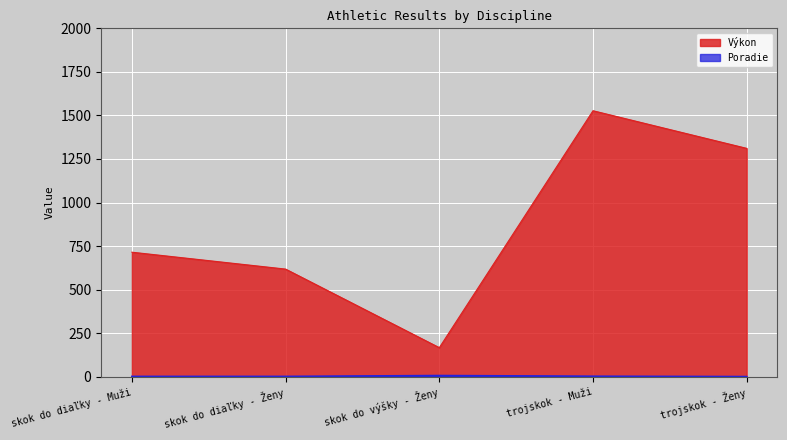

The Výkon series shows 2533 at trojskok - Muži. True or false?

False